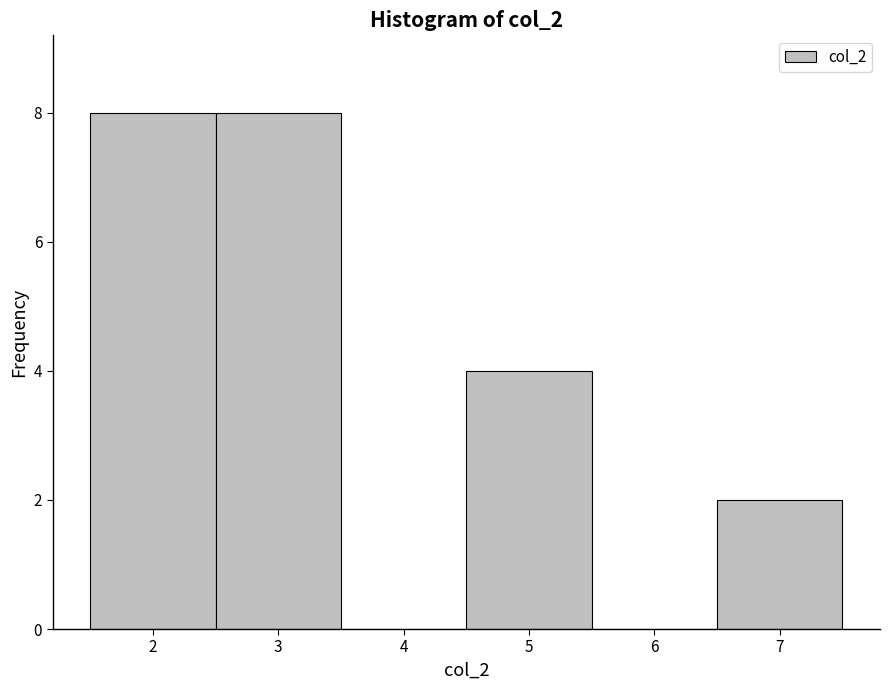

Reading left to right, transcribe this chart: for each bar, give the range it covers on the x-axis and its height. The values are not printed on the chart, so give them approximately, as read against the axis.

1.5 to 2.5: 8
2.5 to 3.5: 8
3.5 to 4.5: 0
4.5 to 5.5: 4
5.5 to 6.5: 0
6.5 to 7.5: 2